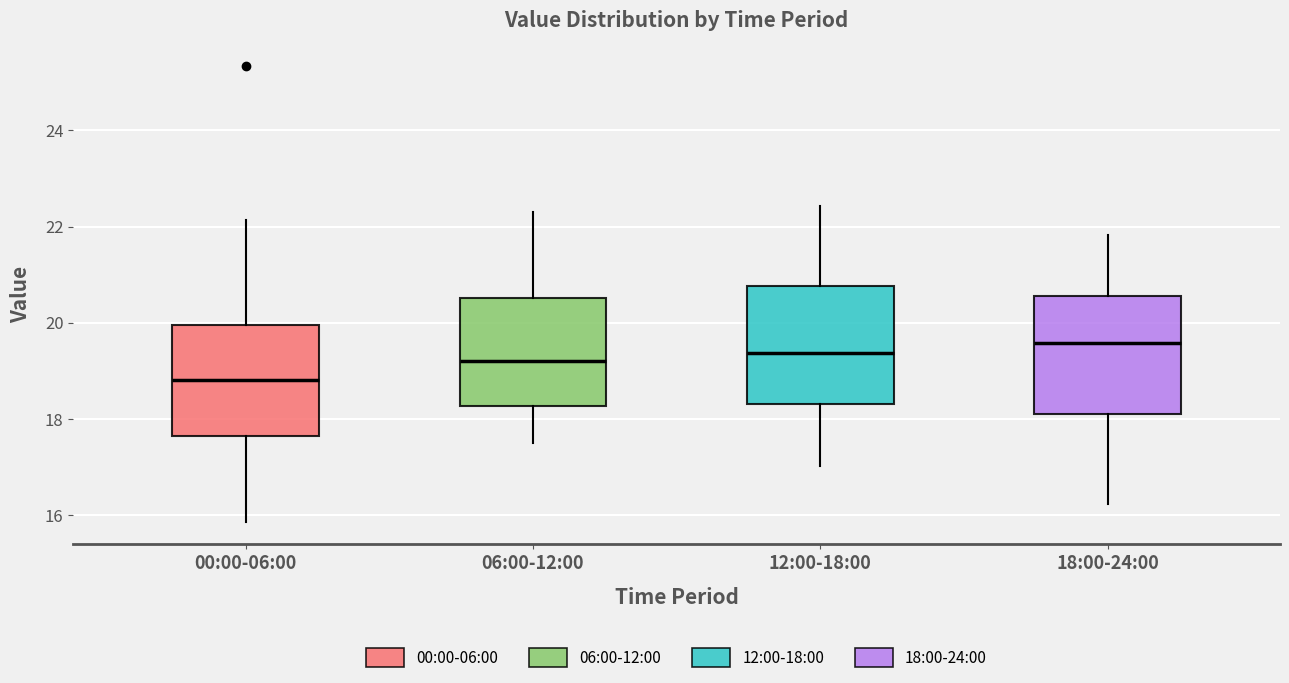

Where is the upper edge of the box for 12:00-18:00 on the y-axis? The values are not printed on the chart, so give them approximately, as read against the axis.

20.8